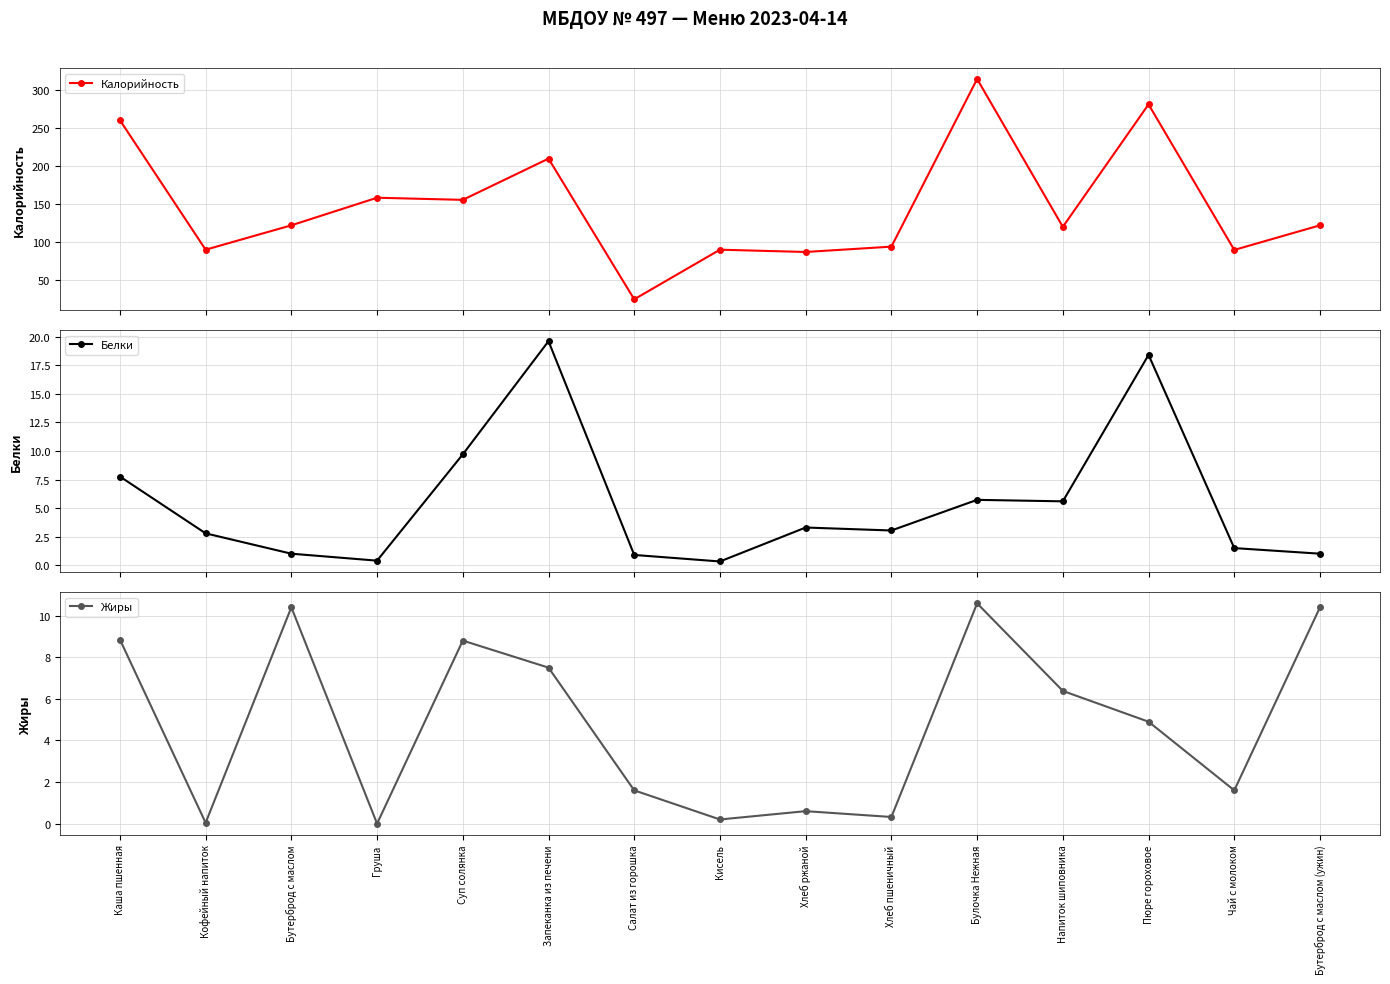

True or false: Жиры and Калорийность intersect in this chart.

False